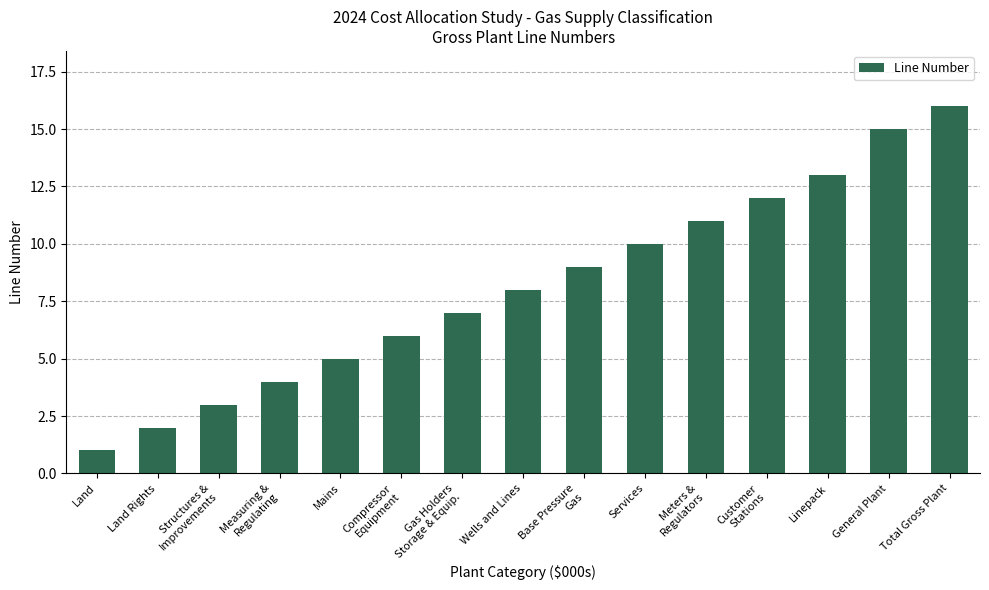

List the labels in order of value, smallest first.

Land, Land Rights, Structures &
Improvements, Measuring &
Regulating, Mains, Compressor
Equipment, Gas Holders
Storage & Equip., Wells and Lines, Base Pressure
Gas, Services, Meters &
Regulators, Customer
Stations, Linepack, General Plant, Total Gross Plant